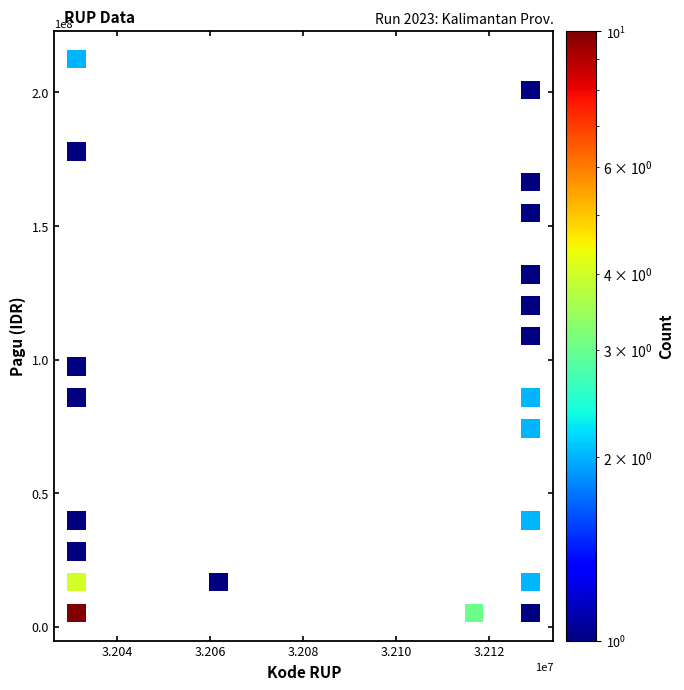

What is the range of Y values (max minus min)?

207341052.6